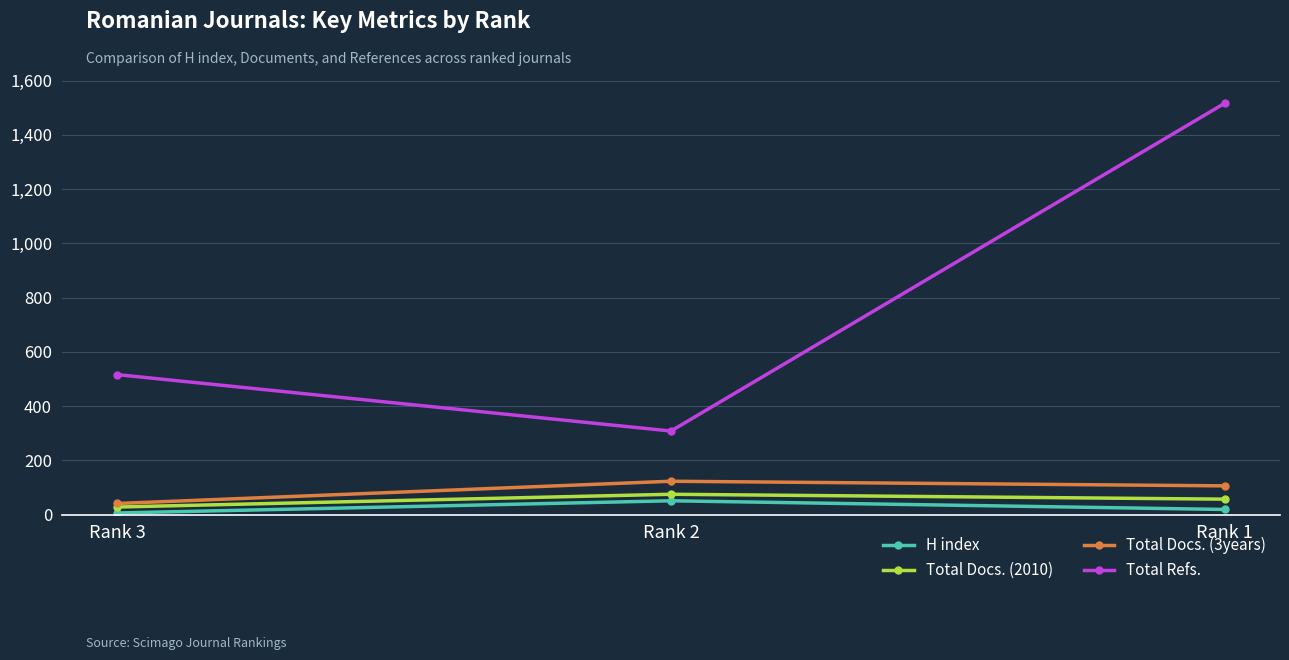

At which label does Total Refs. reach its minimum?

Rank 2